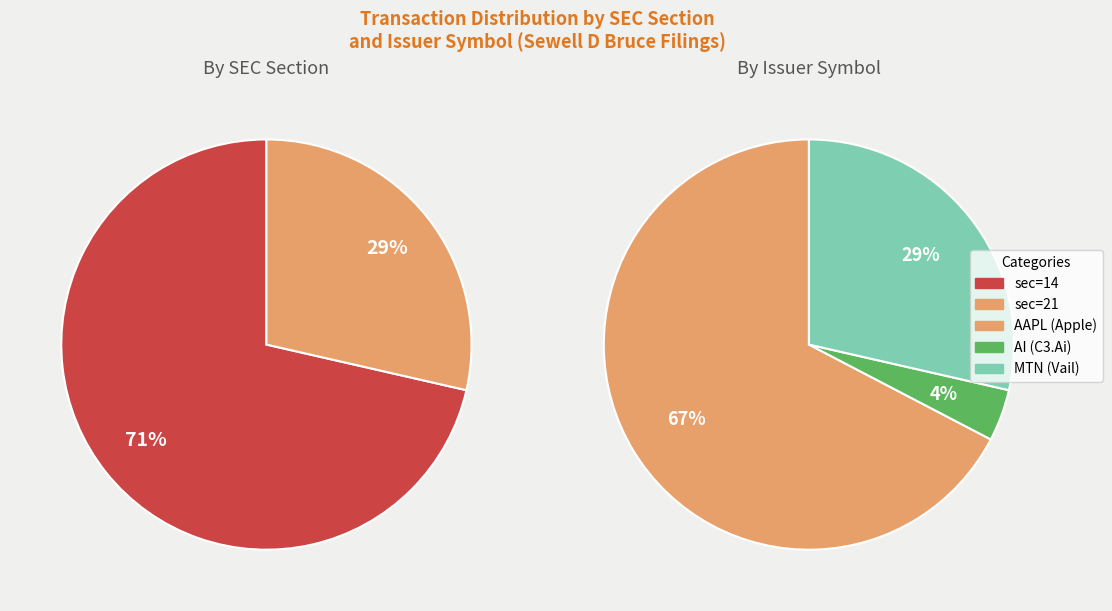

The sec=21 slice represents 34% of the pie. True or false?

False